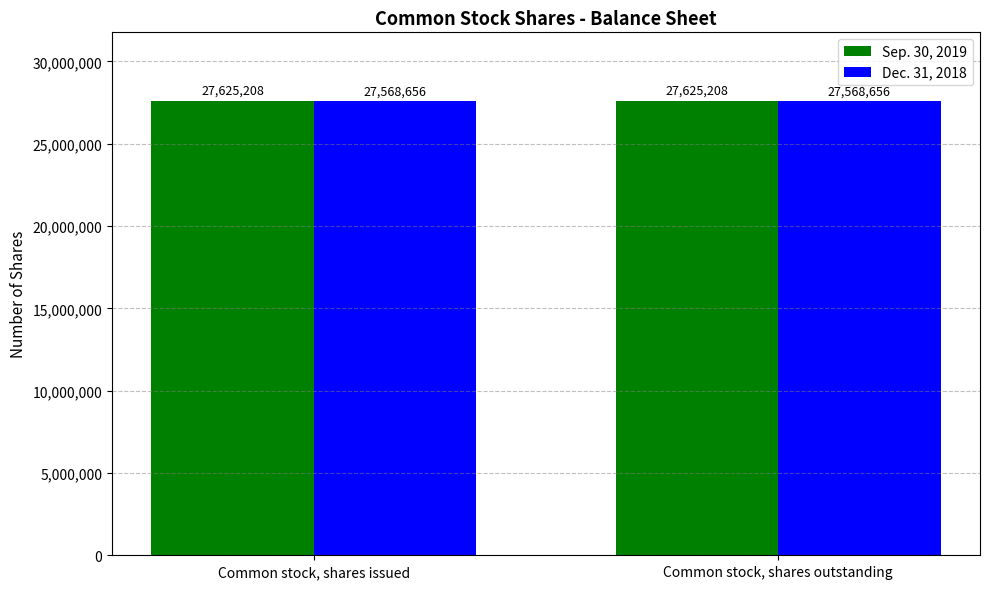

What is the difference between the highest and lowest values at Common stock, shares outstanding?

56552